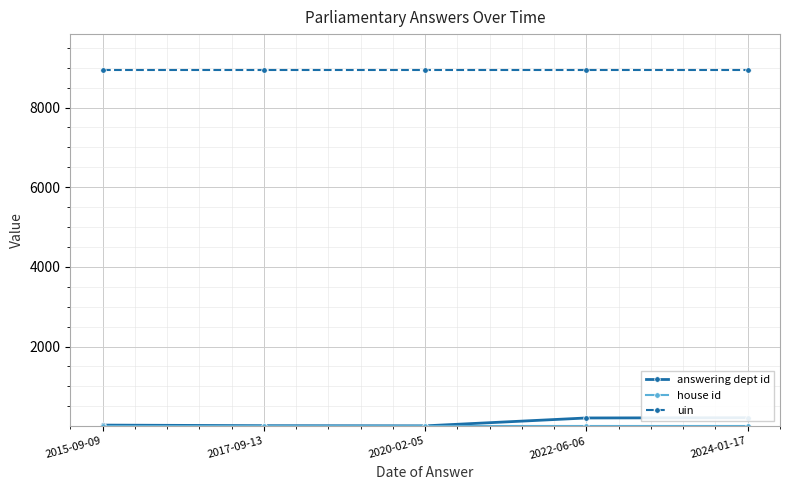

Reading left to right, extract all data points from this chart.

answering dept id: 2015-09-09=29	2017-09-13=14	2020-02-05=10	2022-06-06=208	2024-01-17=214
house id: 2015-09-09=1	2017-09-13=1	2020-02-05=1	2022-06-06=1	2024-01-17=1
uin: 2015-09-09=8949	2017-09-13=8949	2020-02-05=8949	2022-06-06=8949	2024-01-17=8949